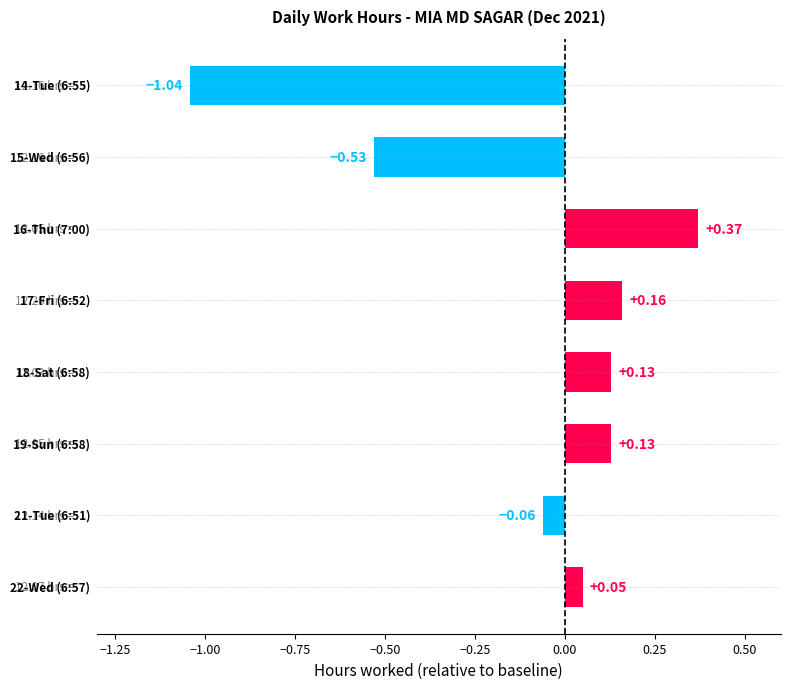

What is the sum of all values?

-0.8